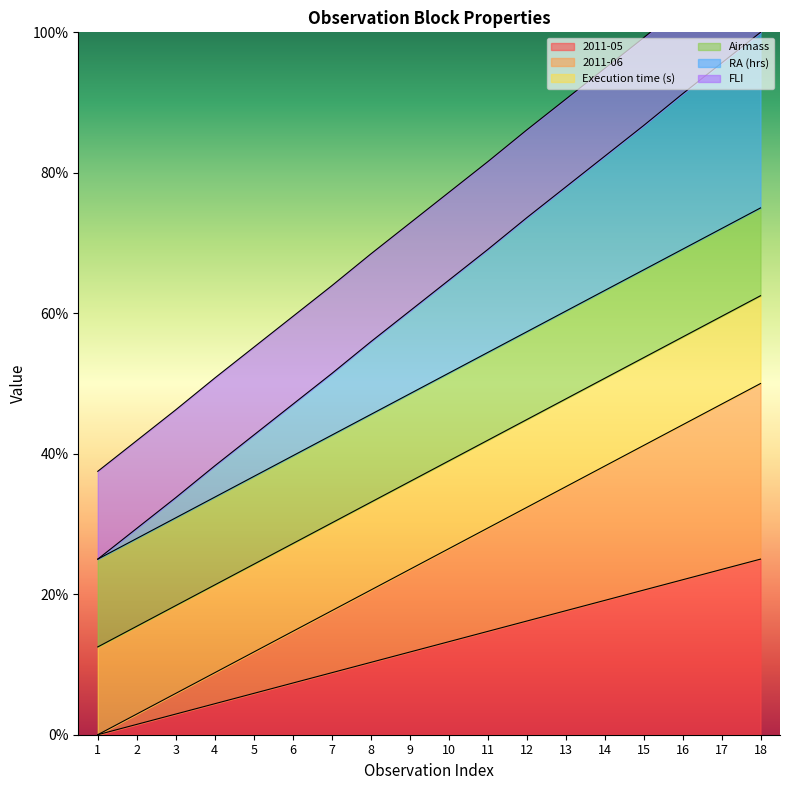

What is the highest value of the 2011-05 series?

25.0